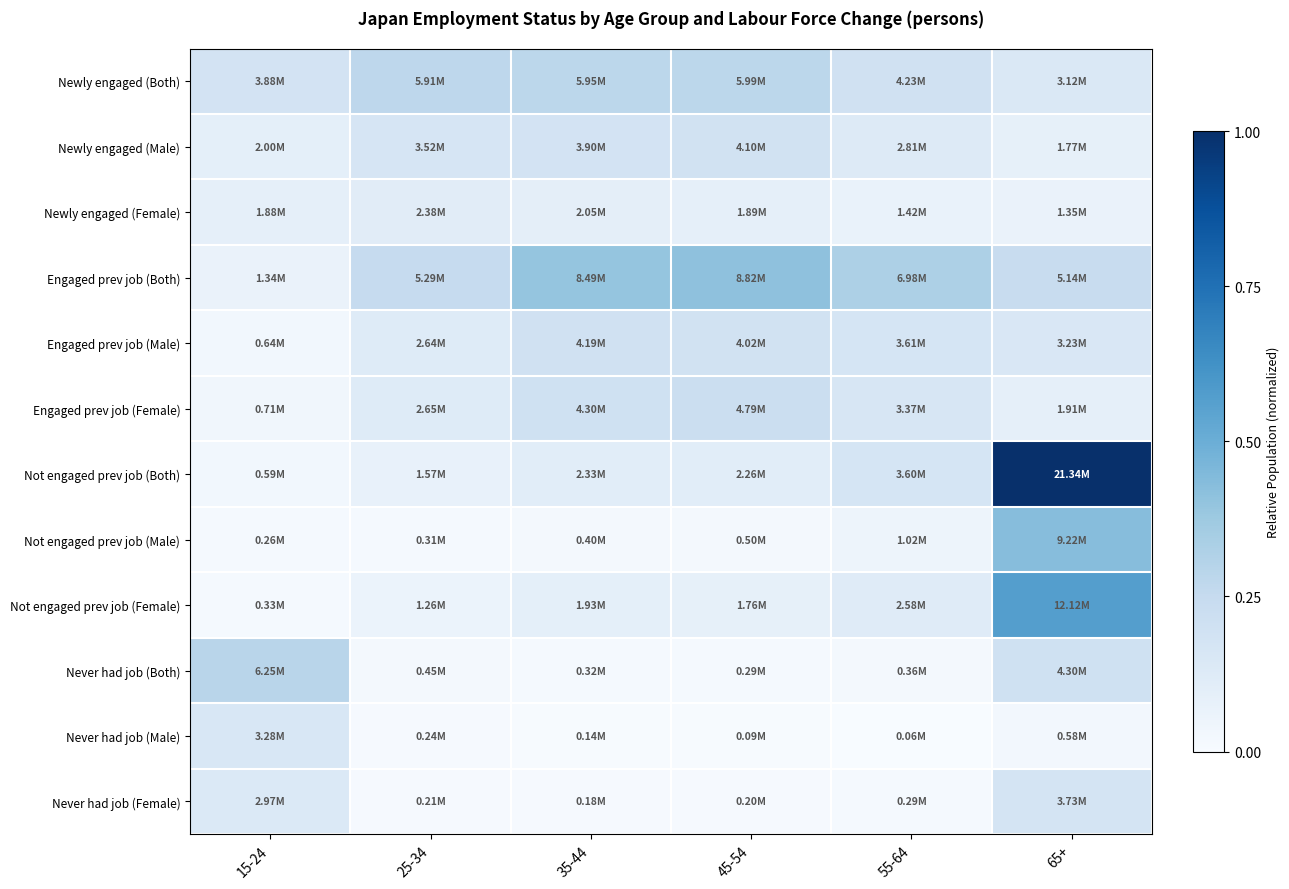

Which category has the highest value across all series?

65+